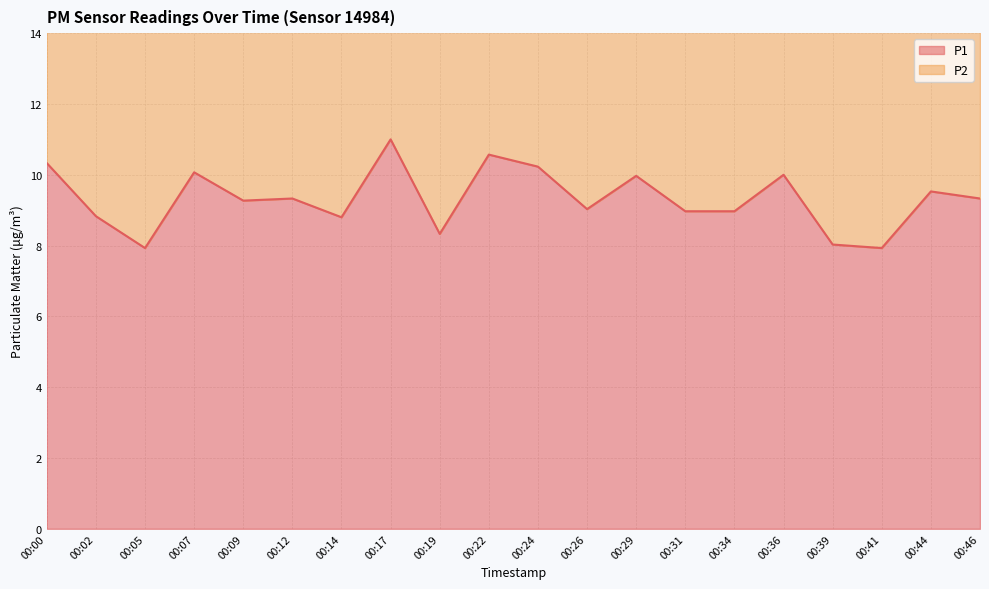

How many lines are shown in the chart?

1